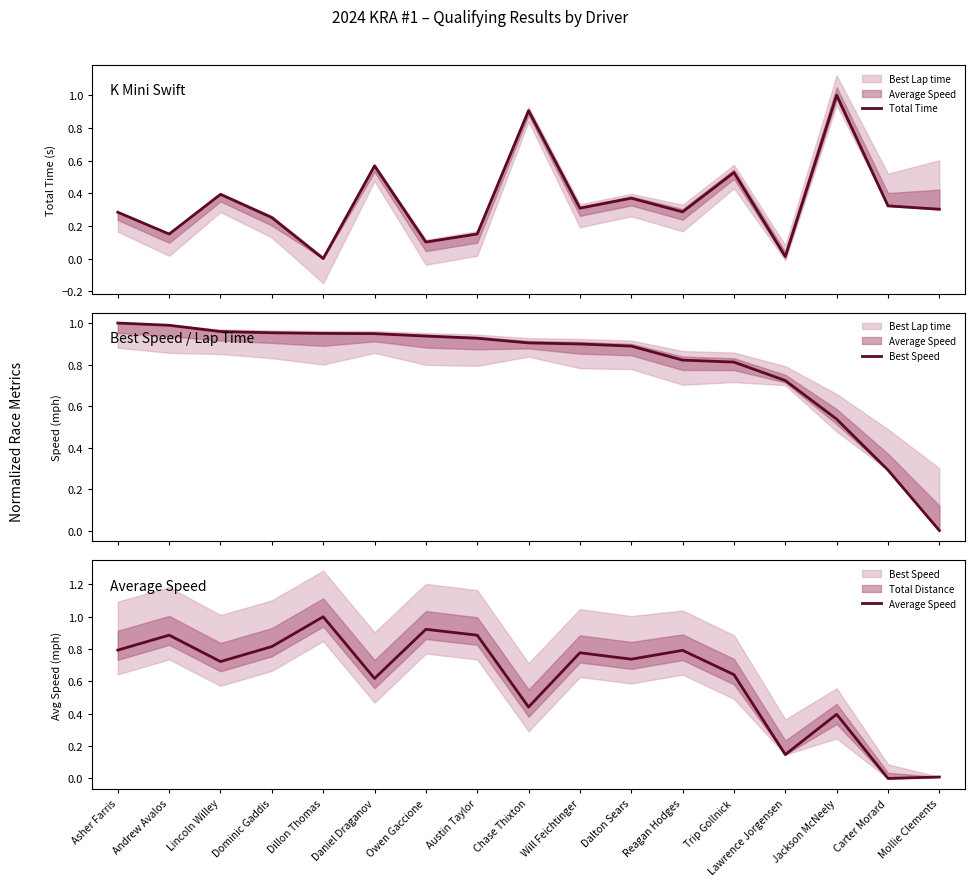

What is the label of the 14th point from the left?

Lawrence Jorgensen